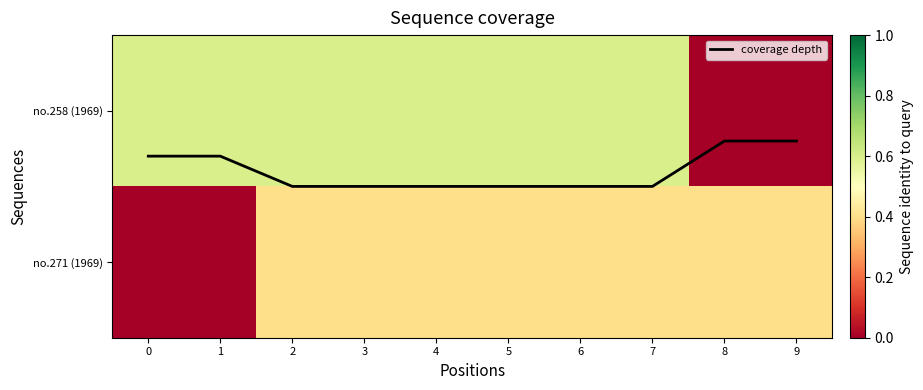

The no.258 (1969) series shows 0.3 at 2. True or false?

False